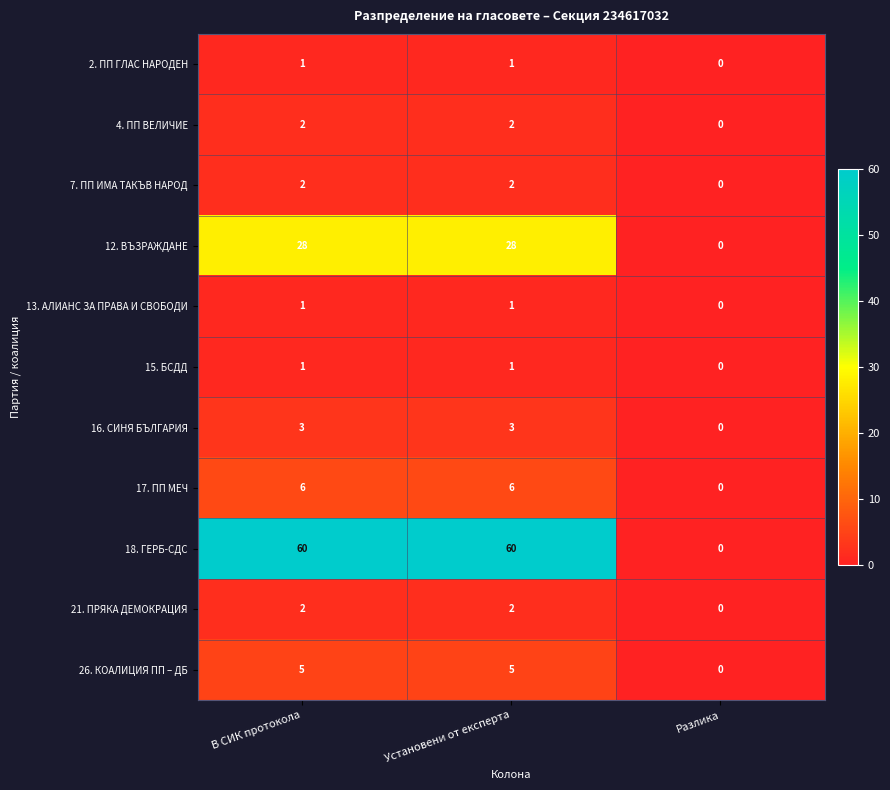

What is the difference between the maximum and minimum values in the 26. КОАЛИЦИЯ ПП – ДБ series?

5